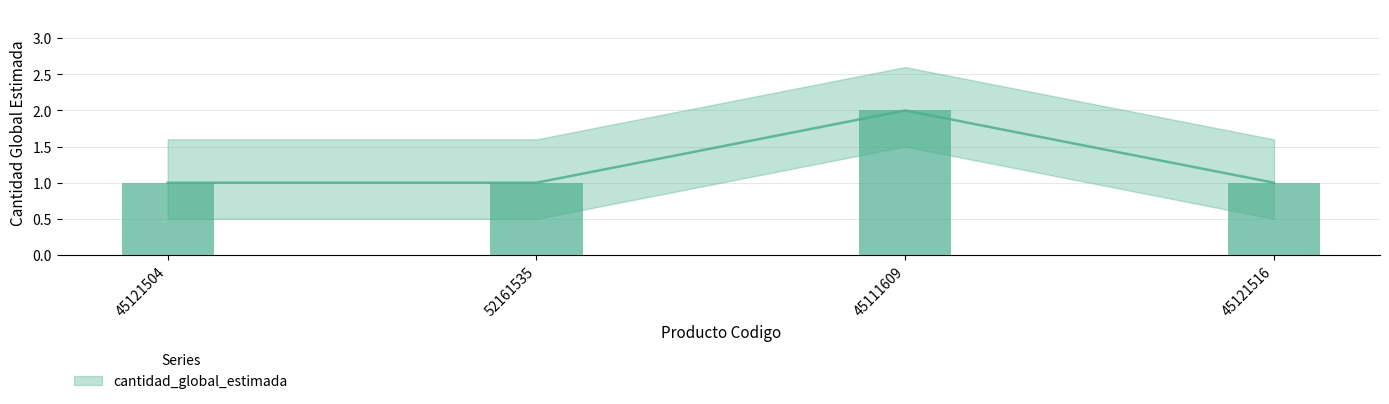

How many data points are above 1?

1